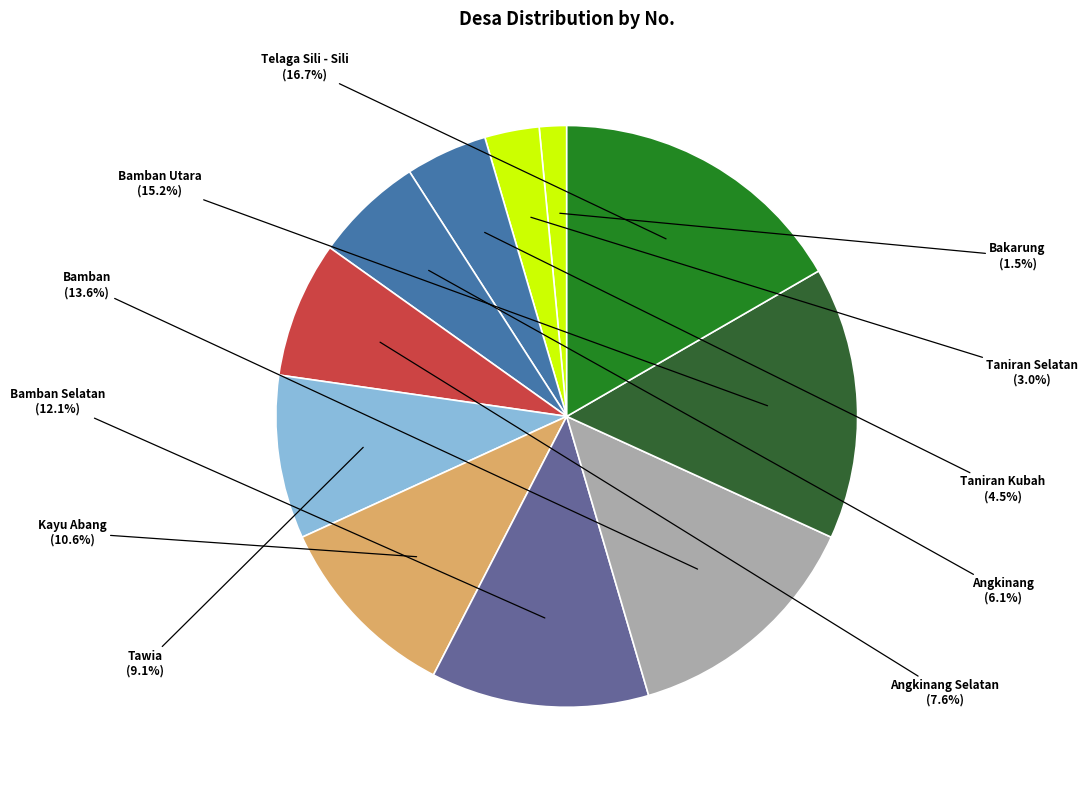

Which category has the biggest portion of the pie?

Telaga Sili - Sili